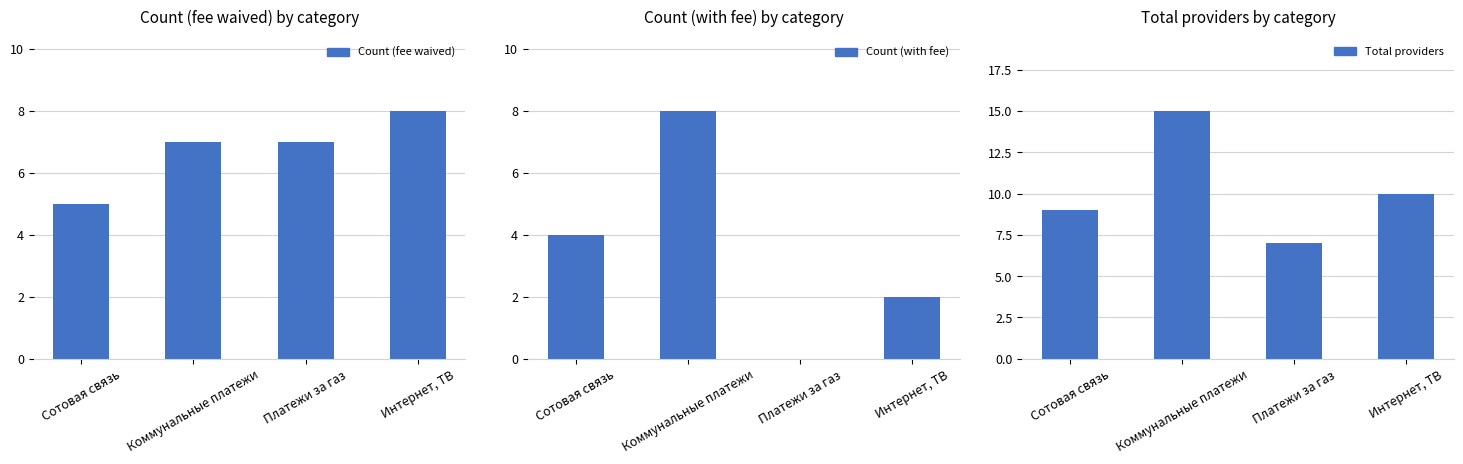

What is the spread (max minus min) of values at Интернет, ТВ?

8